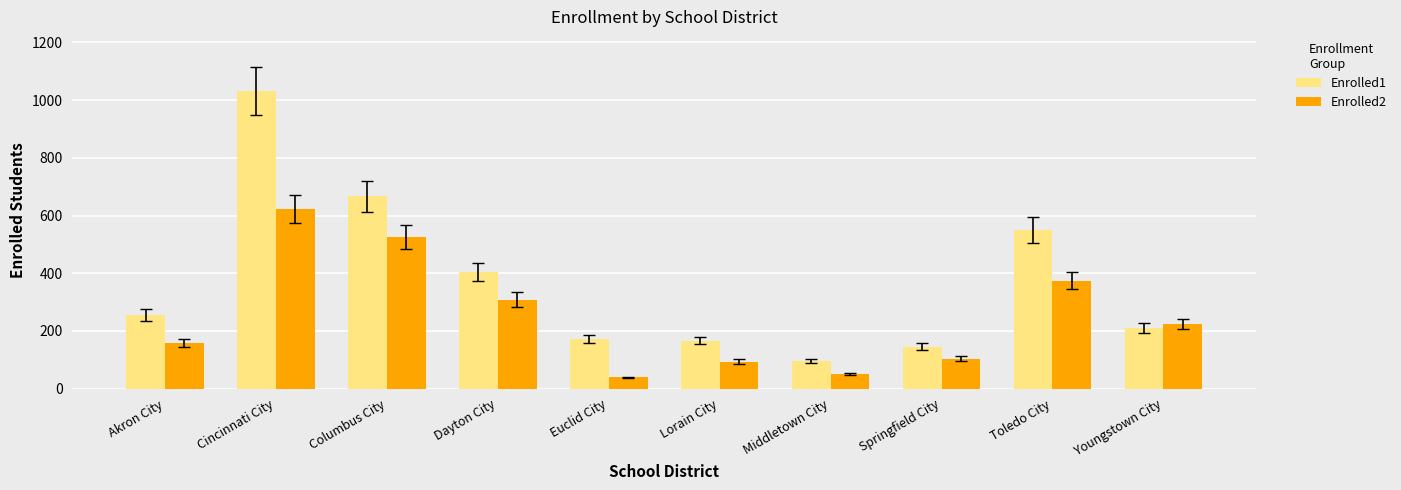

At which label is Enrolled1 closest to 563?

Toledo City